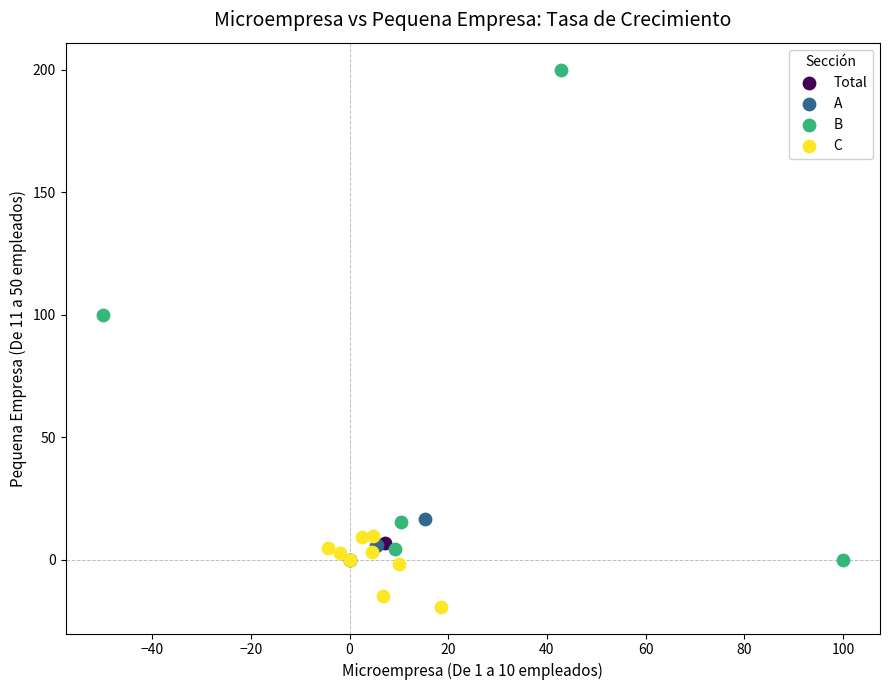

What are all the series names shown in the legend?

Total, A, B, C